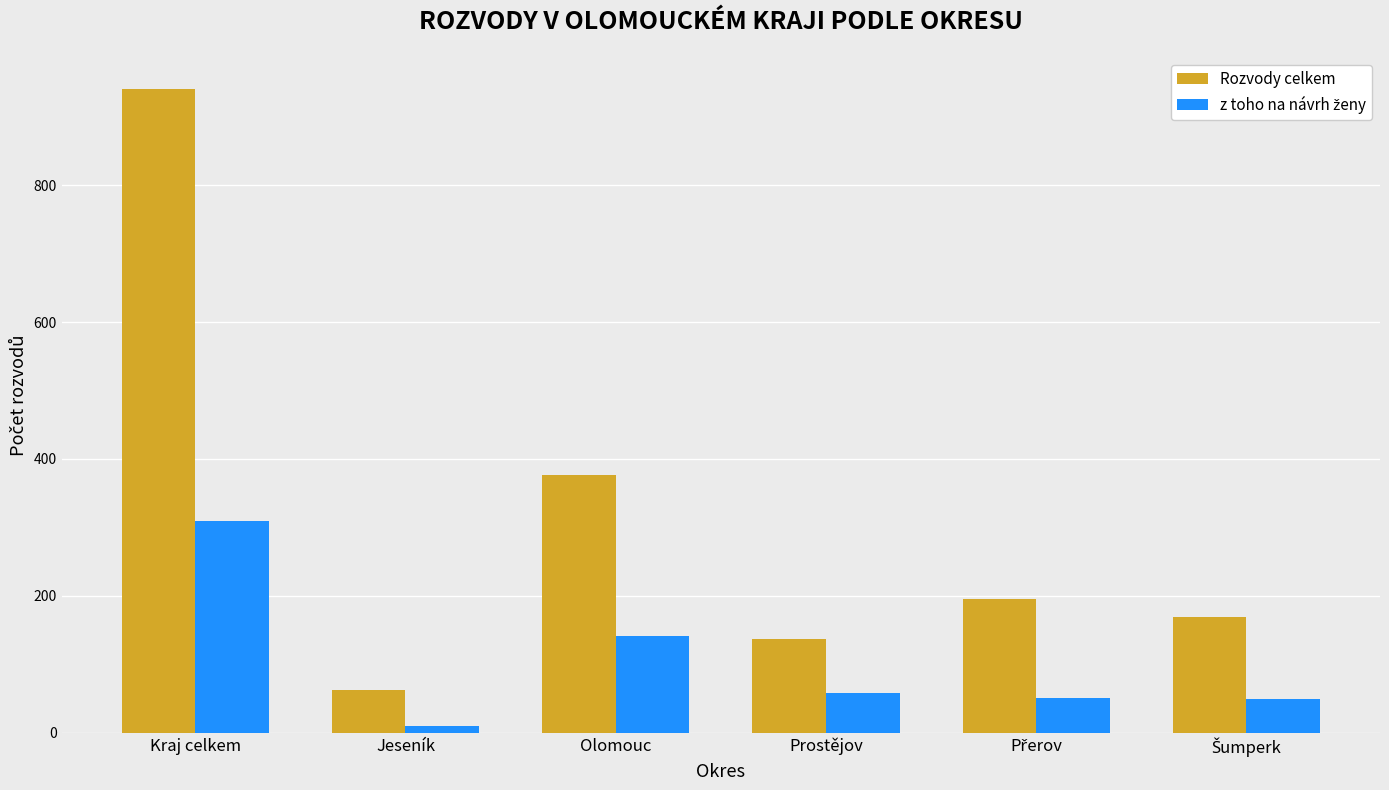

At which category is the sum across all series the highest?

Kraj celkem